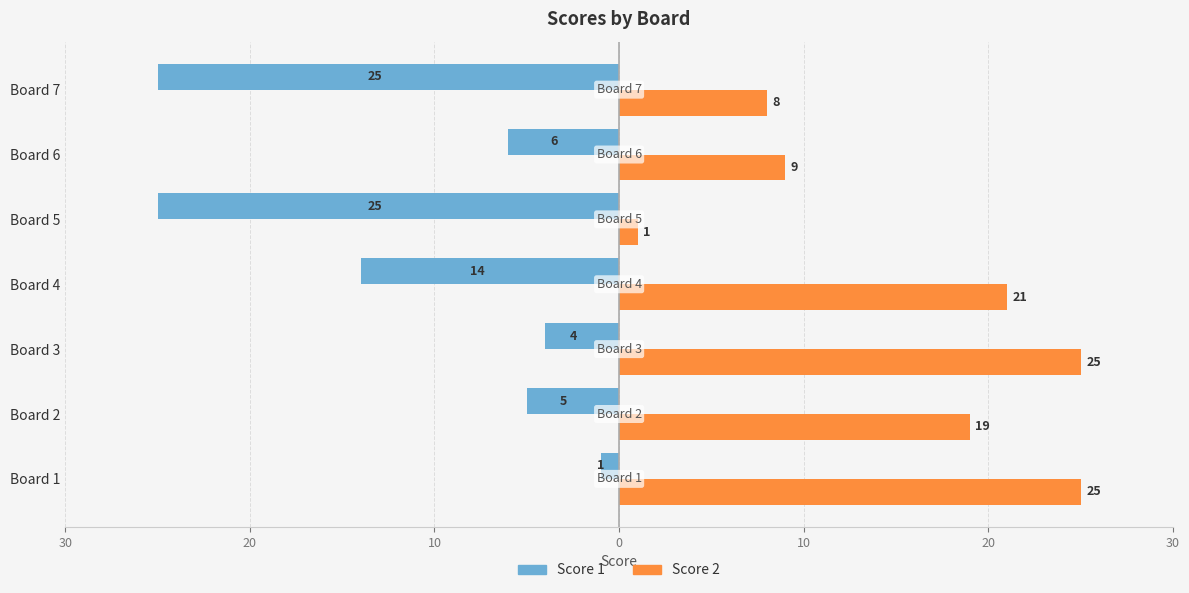

What are all the series names shown in the legend?

Score 1, Score 2